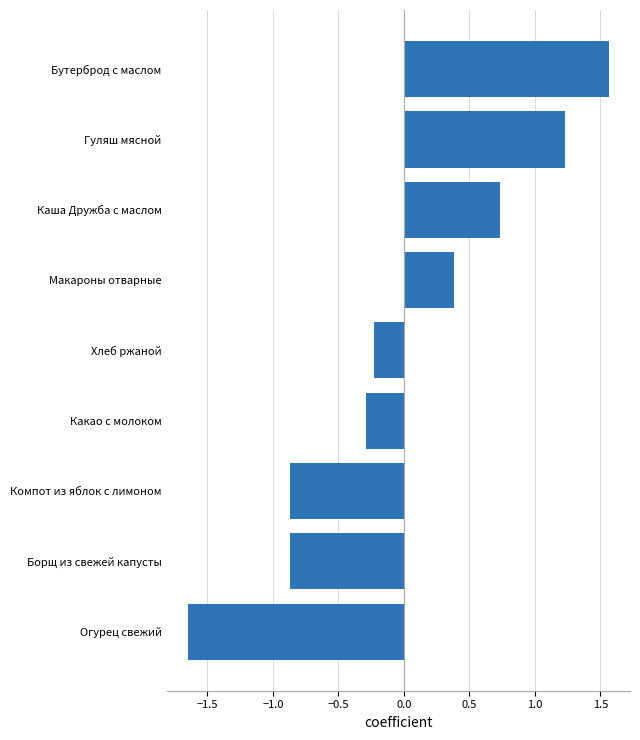

Which category has the highest value across all series?

Бутерброд с маслом